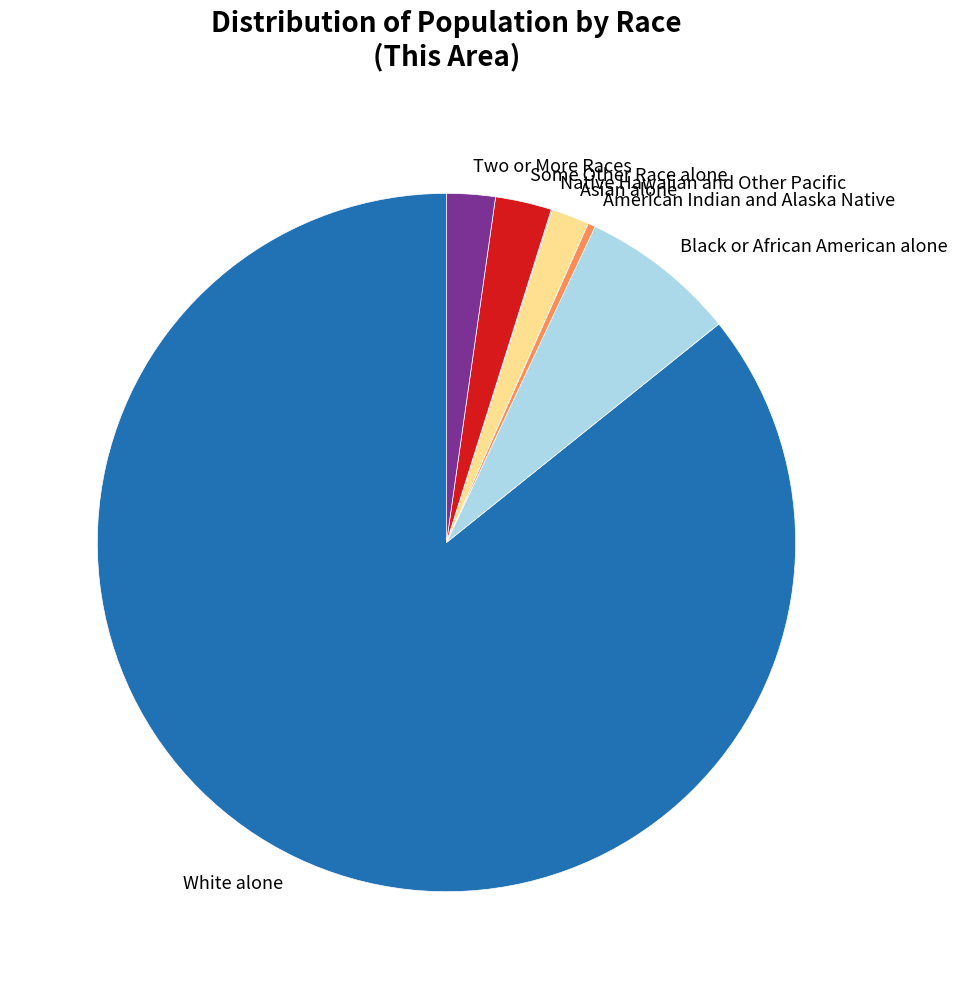

Approximately how many times larger is the value at Black or African American alone compared to Some Other Race alone?

2.8